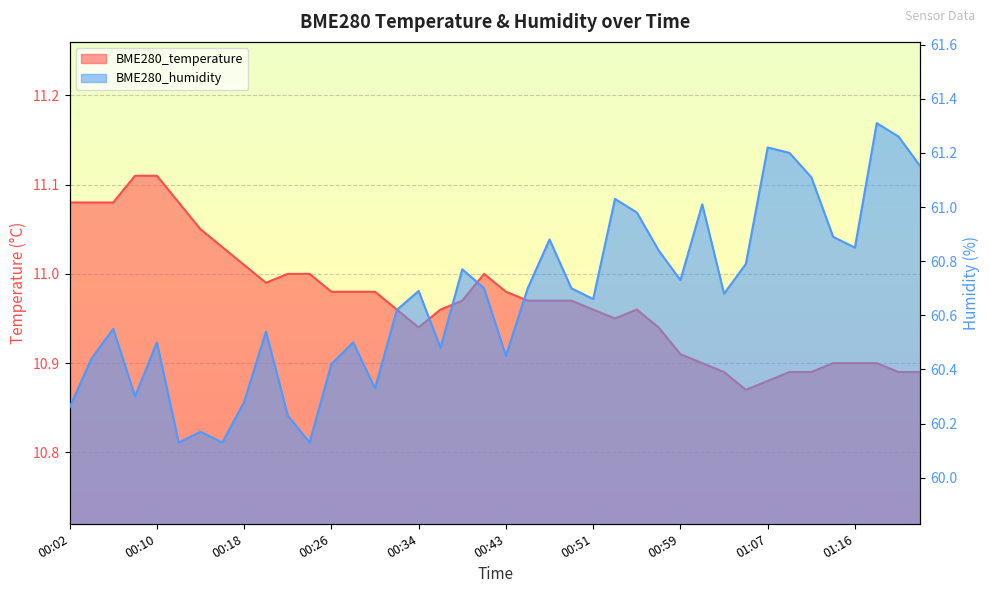

List the labels in order of BME280_temperature value, largest first.

00:08, 00:10, 00:02, 00:04, 00:06, 00:12, 00:14, 00:16, 00:18, 00:22, 00:24, 00:41, 00:20, 00:26, 00:28, 00:30, 00:43, 00:39, 00:45, 00:47, 00:49, 00:32, 00:37, 00:51, 00:55, 00:53, 00:34, 00:57, 00:59, 01:01, 01:14, 01:16, 01:18, 01:03, 01:09, 01:11, 01:20, 01:22, 01:07, 01:05